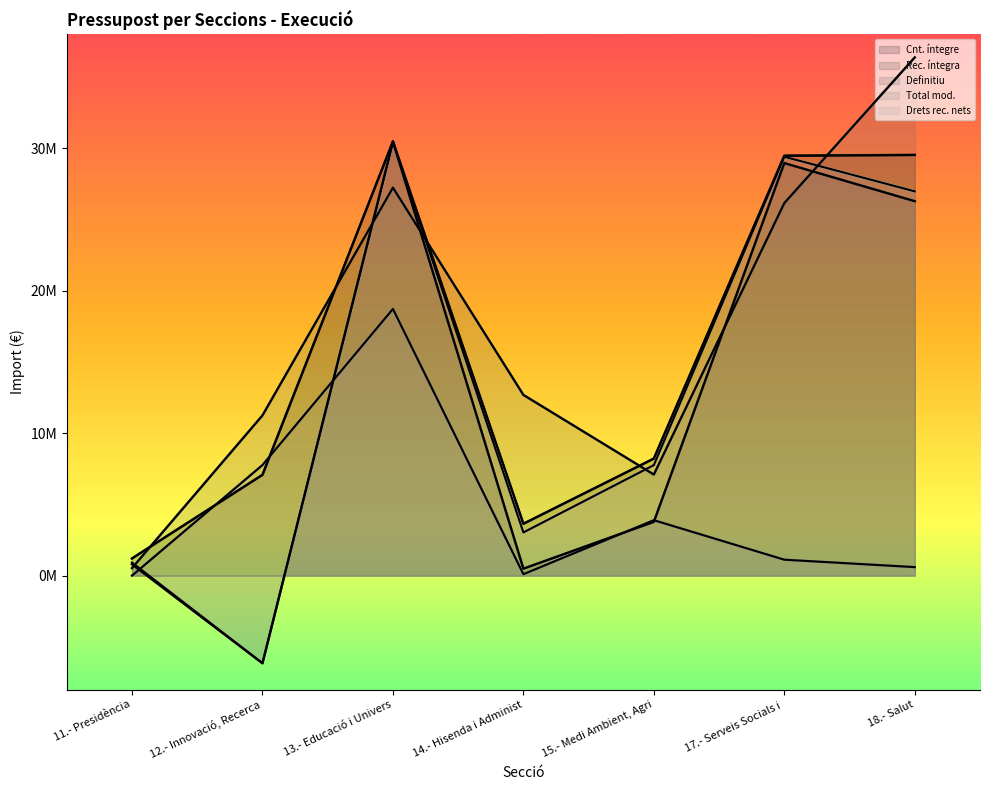

How many lines are shown in the chart?

5